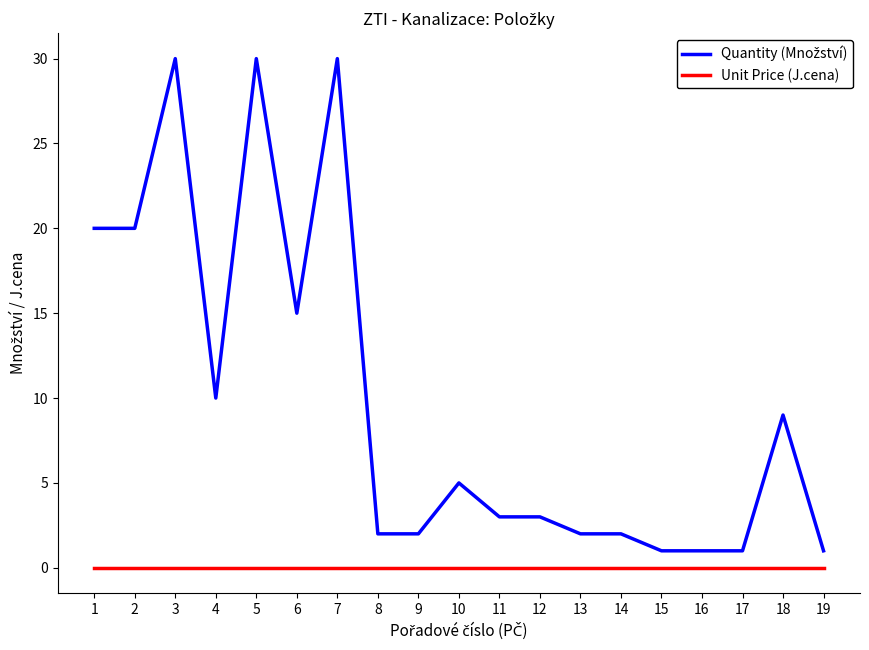

The value of Unit Price (J.cena) at 17 is 0. True or false?

True